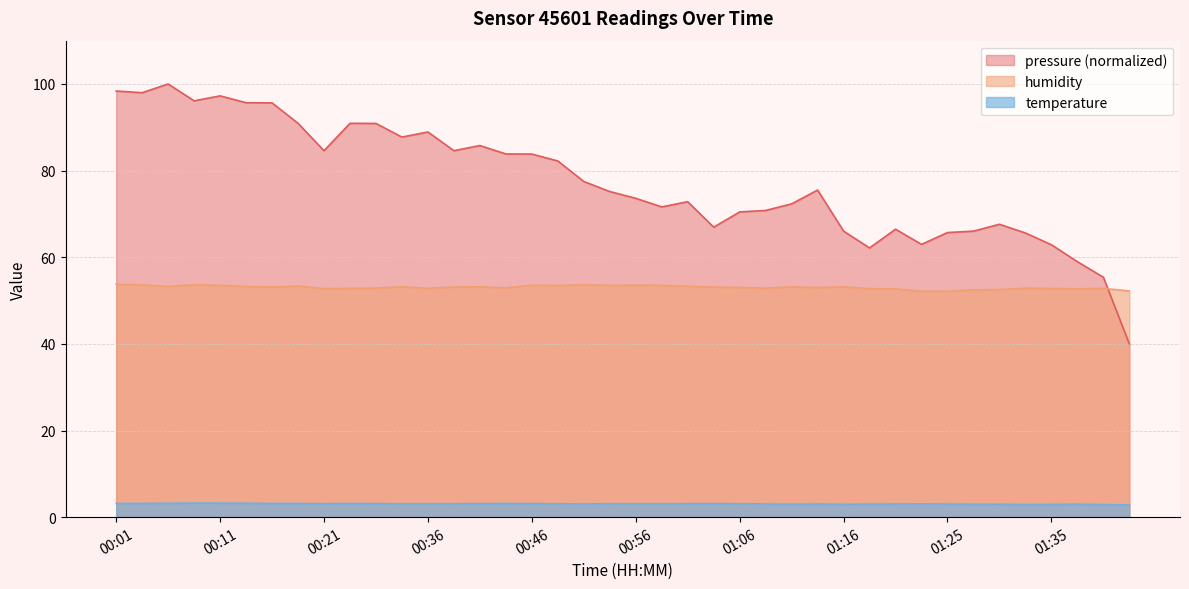

What is the difference between the maximum and minimum values in the humidity series?

1.6